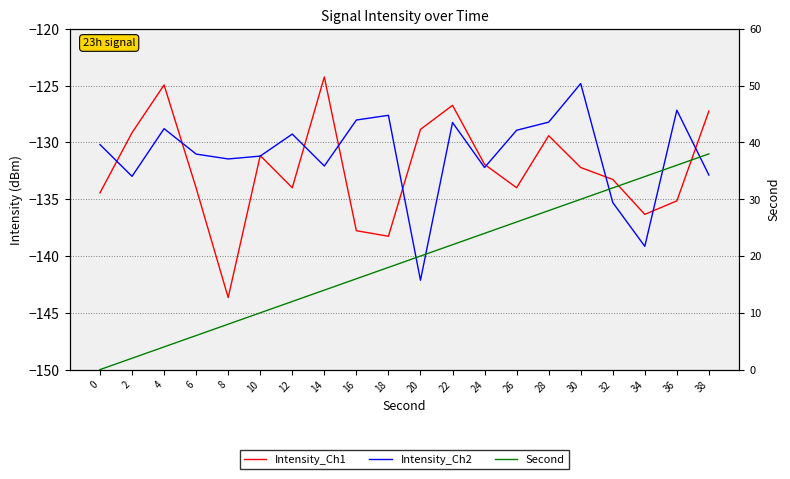

Between which two adjacent categories do Intensity_Ch1 and Intensity_Ch2 first intersect?

0 and 2